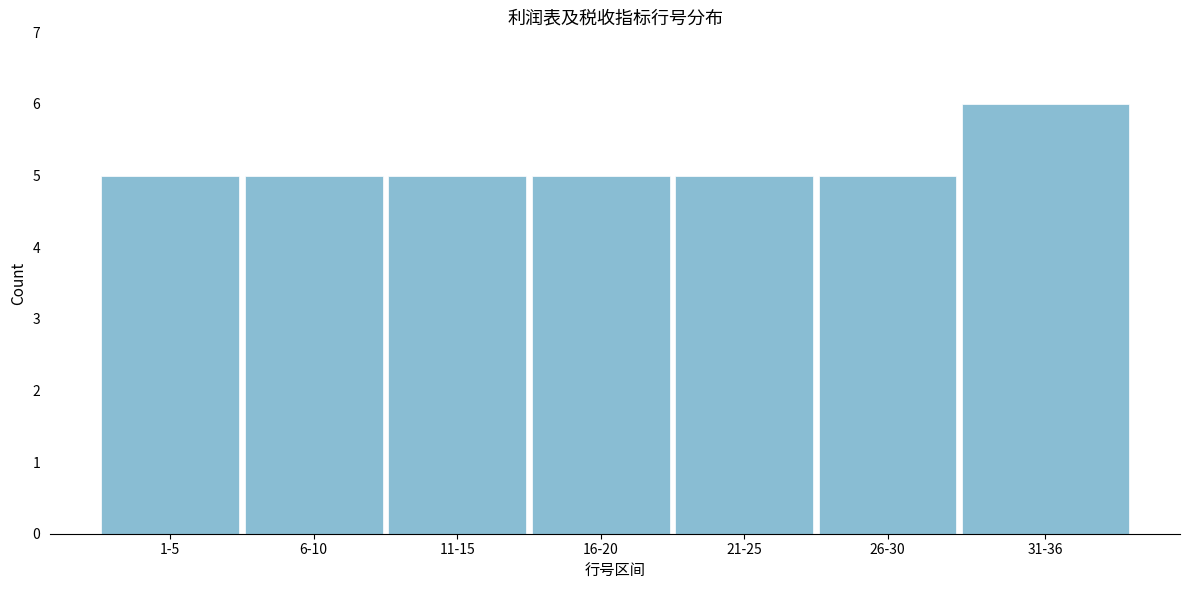

Reading left to right, what are all the values shown in this chart?

5	5	5	5	5	5	6